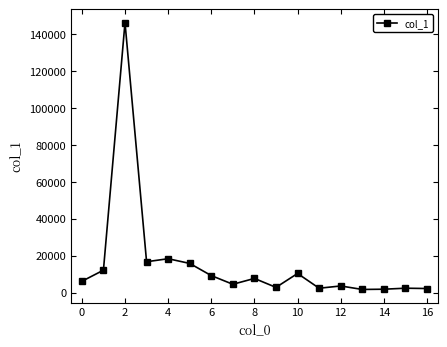

What is the sum of all values?

263689